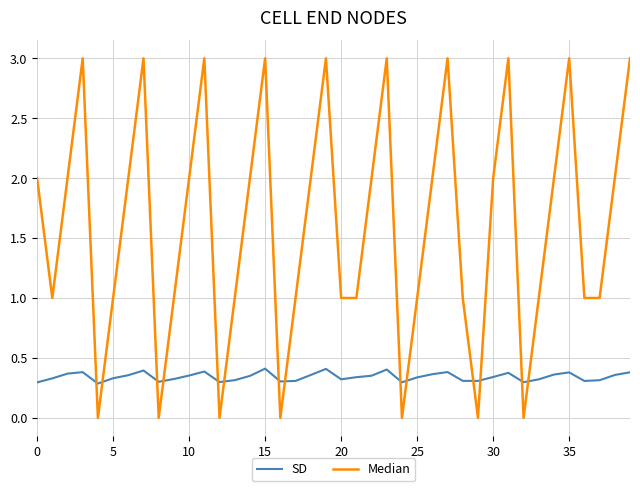

Which series has the widest spread of values?

Median